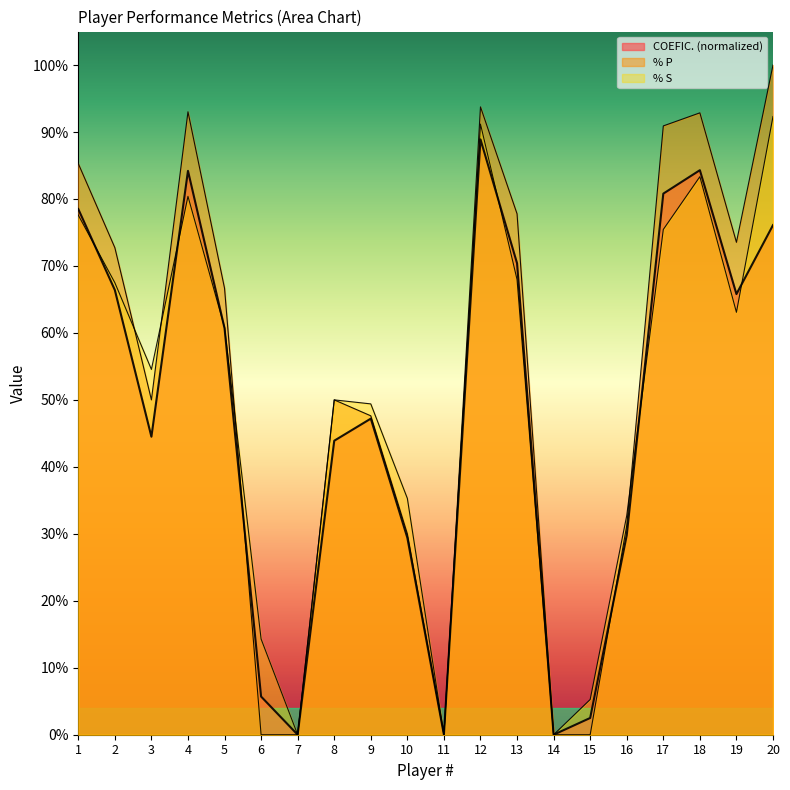

In COEFIC., how many points are lower than both neighbors (excluding endpoints)?

5